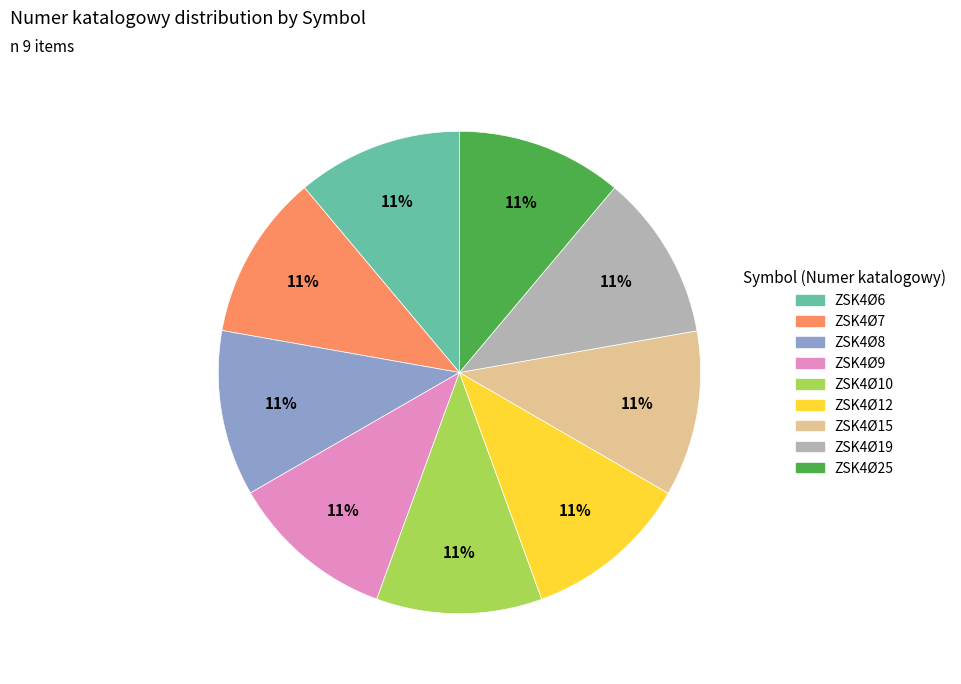

Count the number of slices in the pie.

9